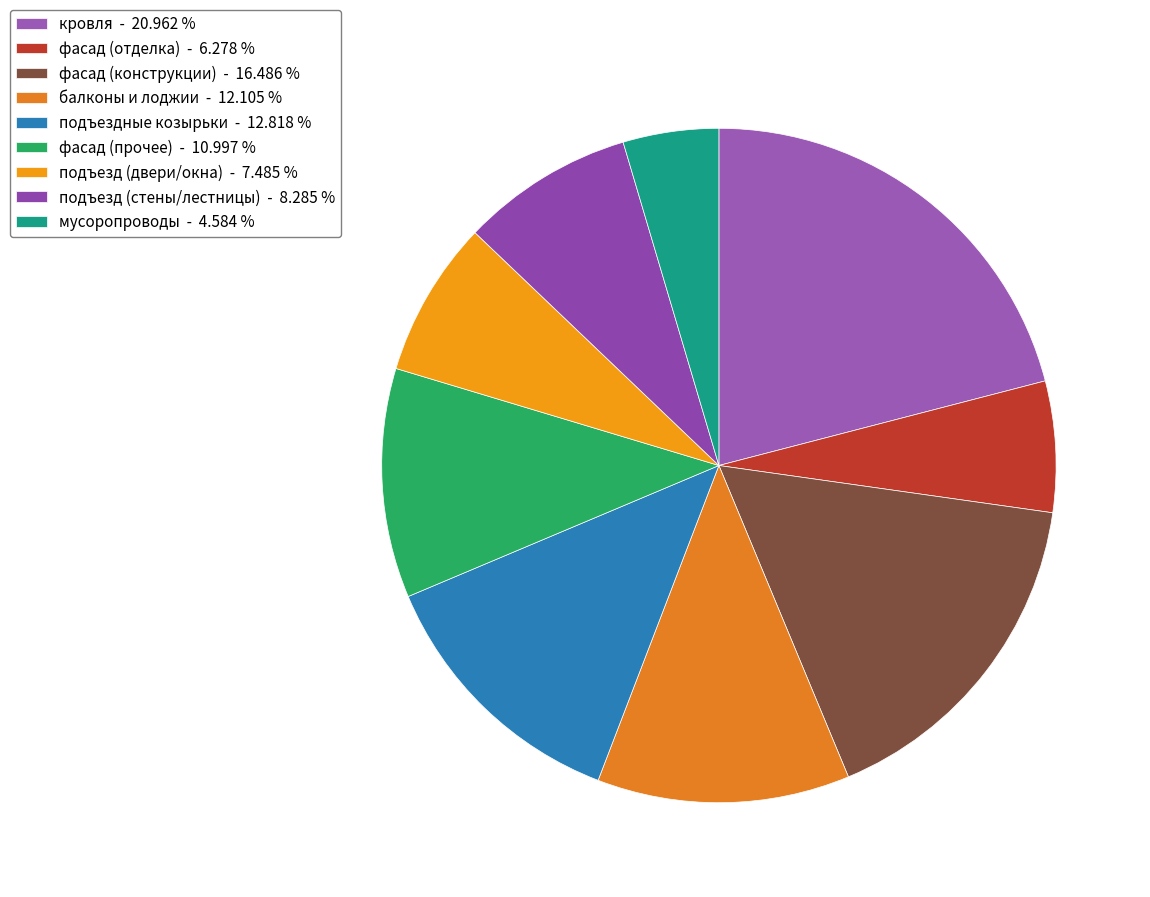

How many segments does this pie chart have?

9